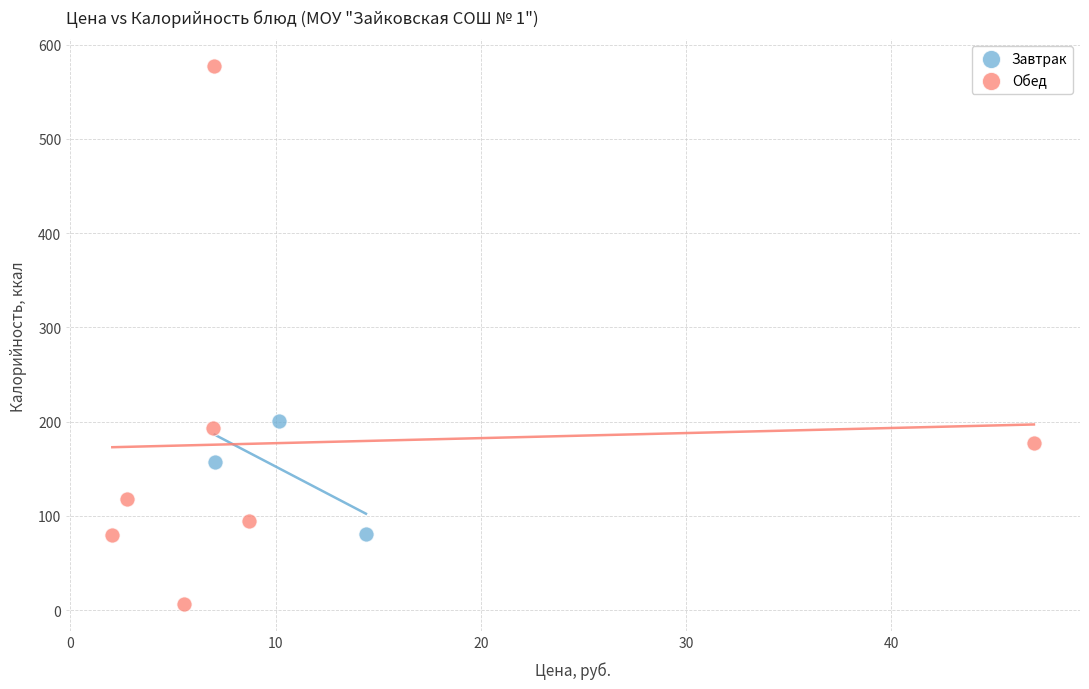

Which series has the largest Y range (max minus min)?

Обед